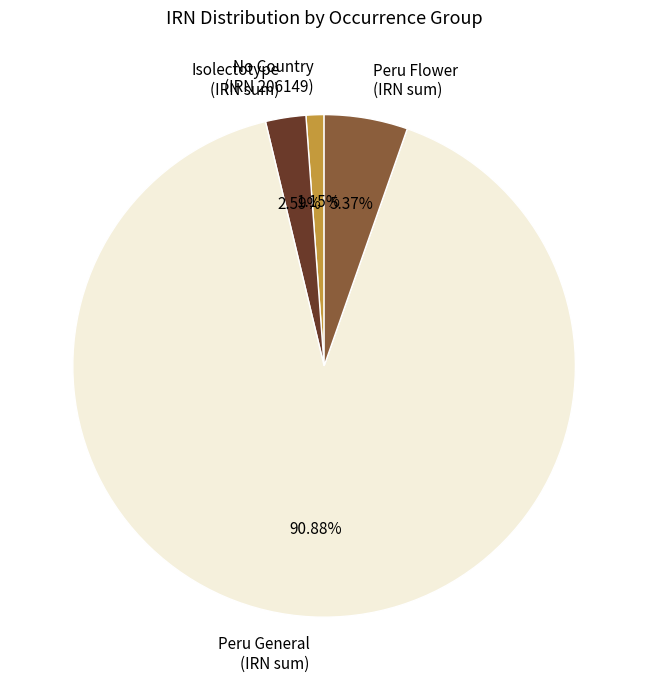

What is the largest slice in the pie chart?

Peru General (IRN sum)